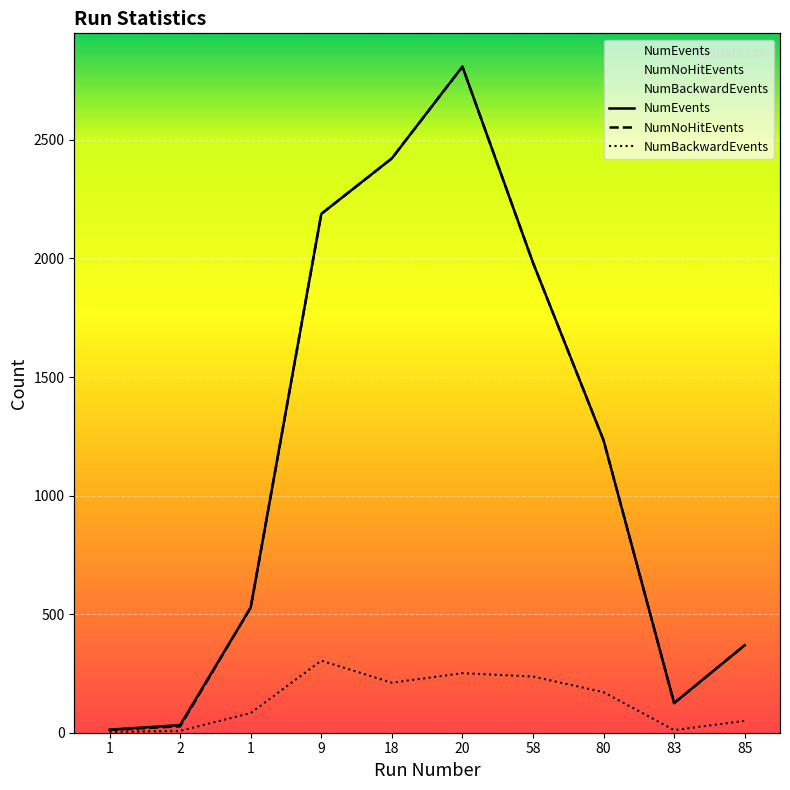

Where is the first local minimum for NumEvents?

83